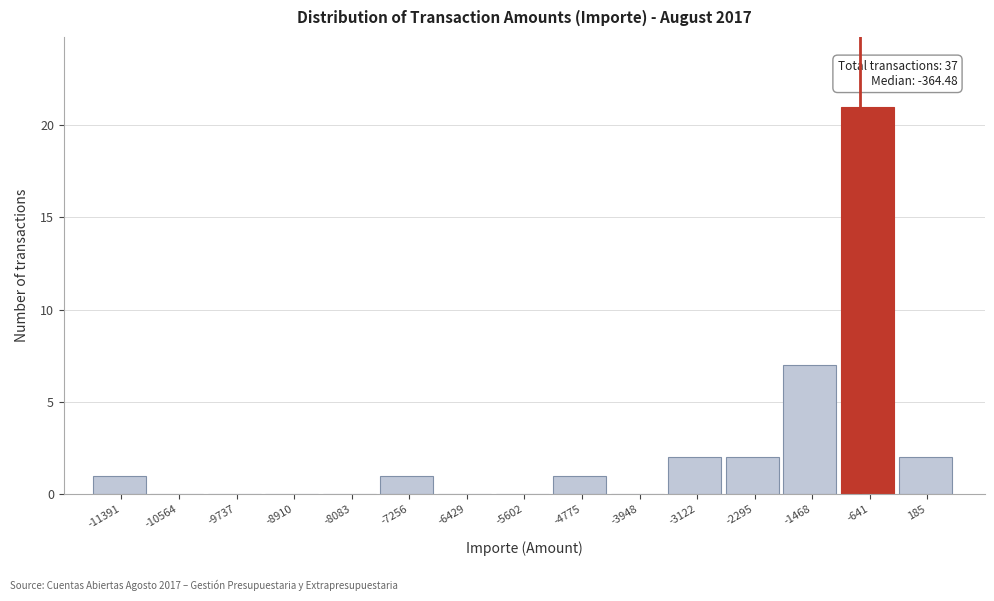

Reading left to right, list all the values displayed in this chart.

-11391=1	-10564=0	-9737=0	-8910=0	-8083=0	-7256=1	-6429=0	-5602=0	-4775=1	-3948=0	-3122=2	-2295=2	-1468=7	-641=21	185=2